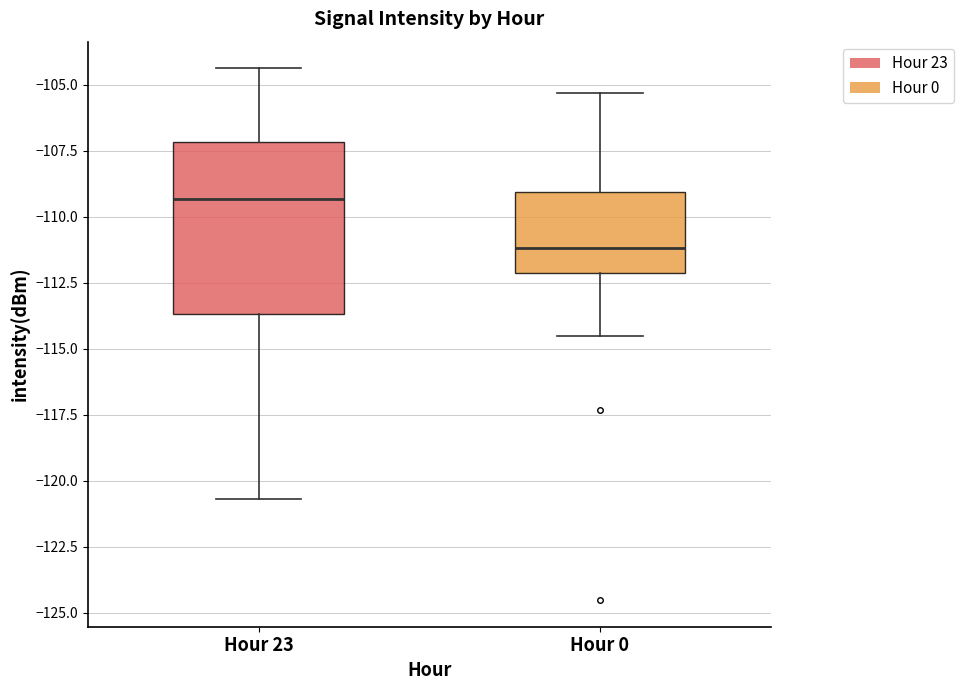

Which box is the tallest, from its lower edge to its upper edge?

Hour 23